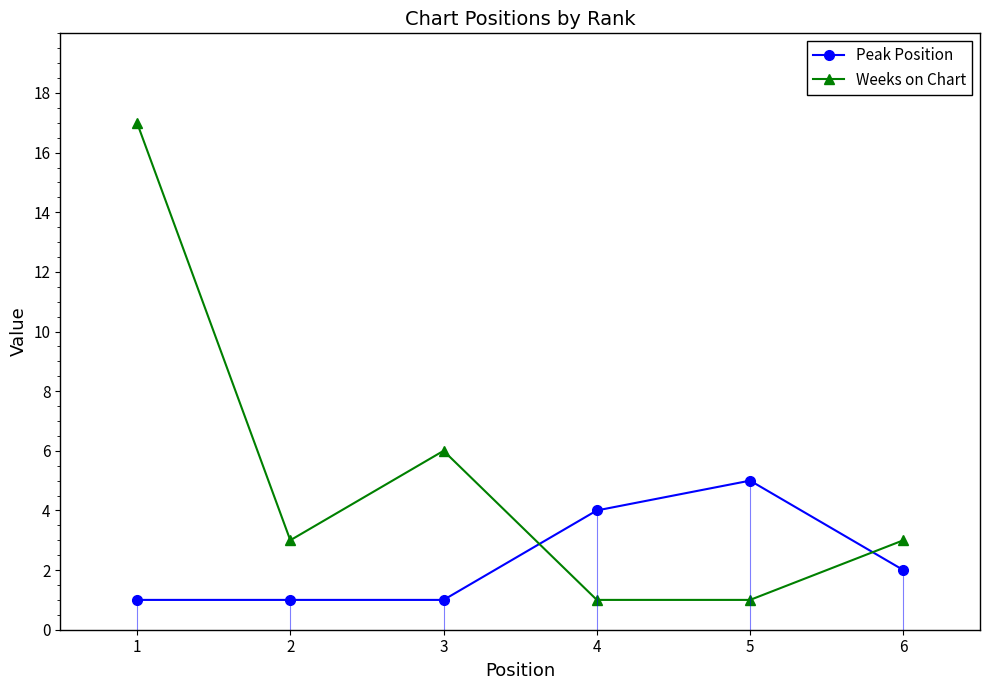

Which category has the highest value in the Peak Position series?

5